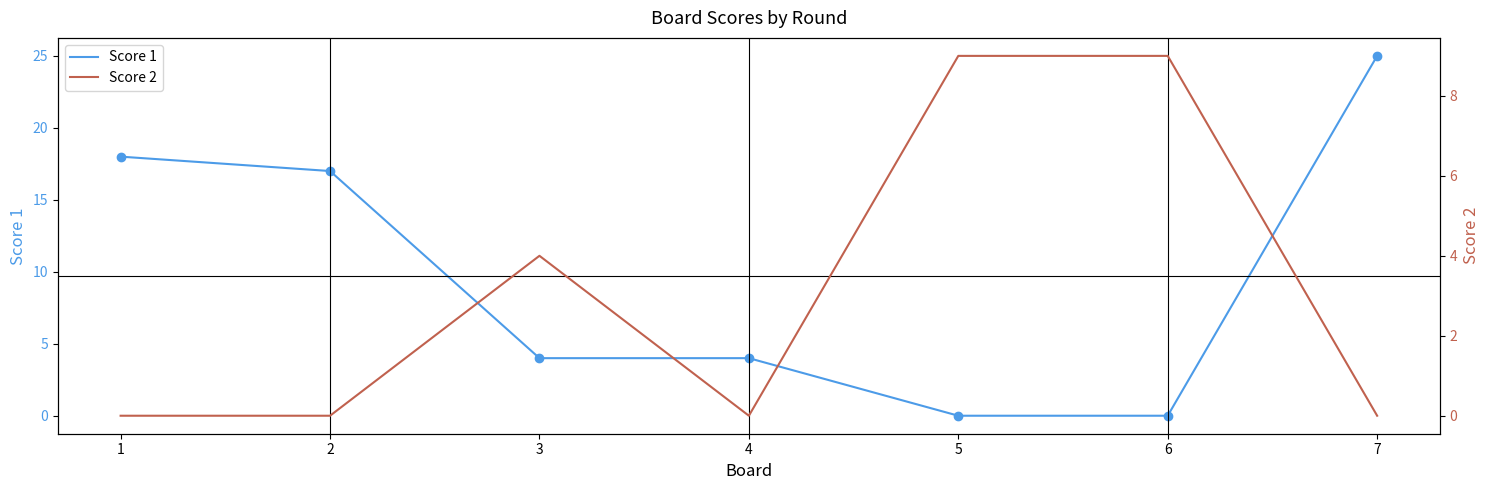

What is the value of the Score 1 point at the 4th from the left?

4